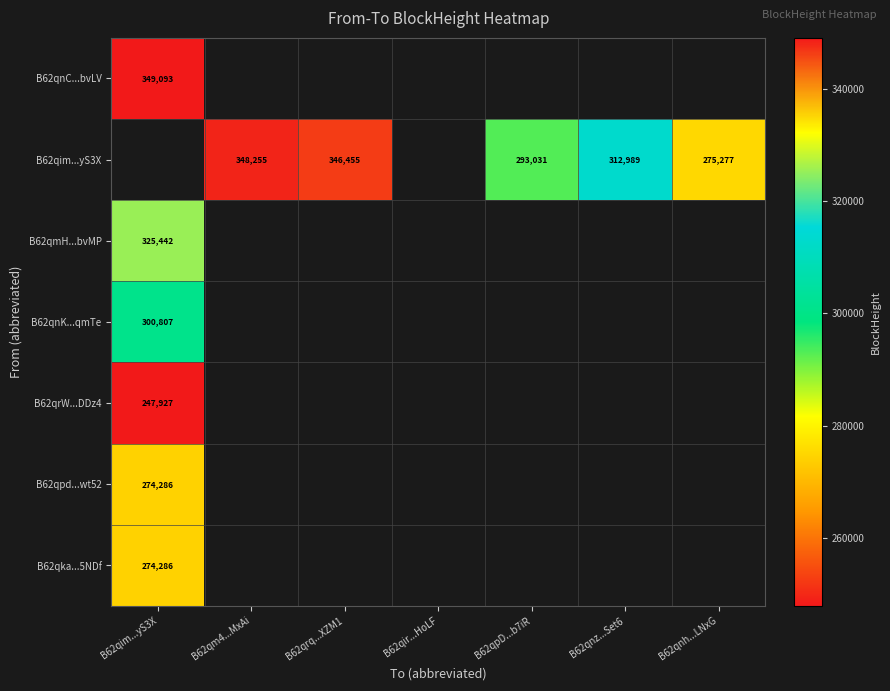

True or false: B62qim...yS3X has a value of 312989 at B62qnz...Set6.

True